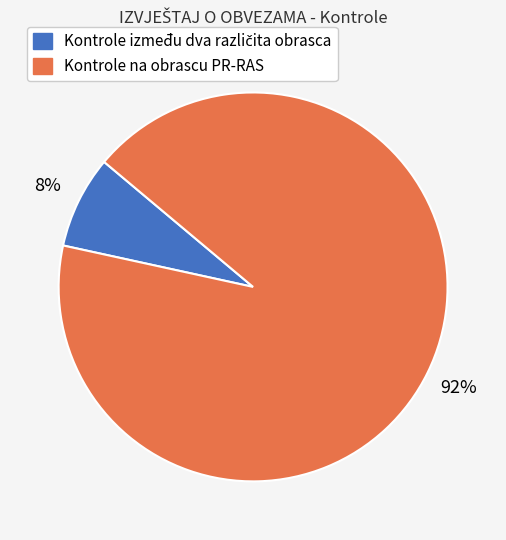

Does any single category account for the majority?

Yes